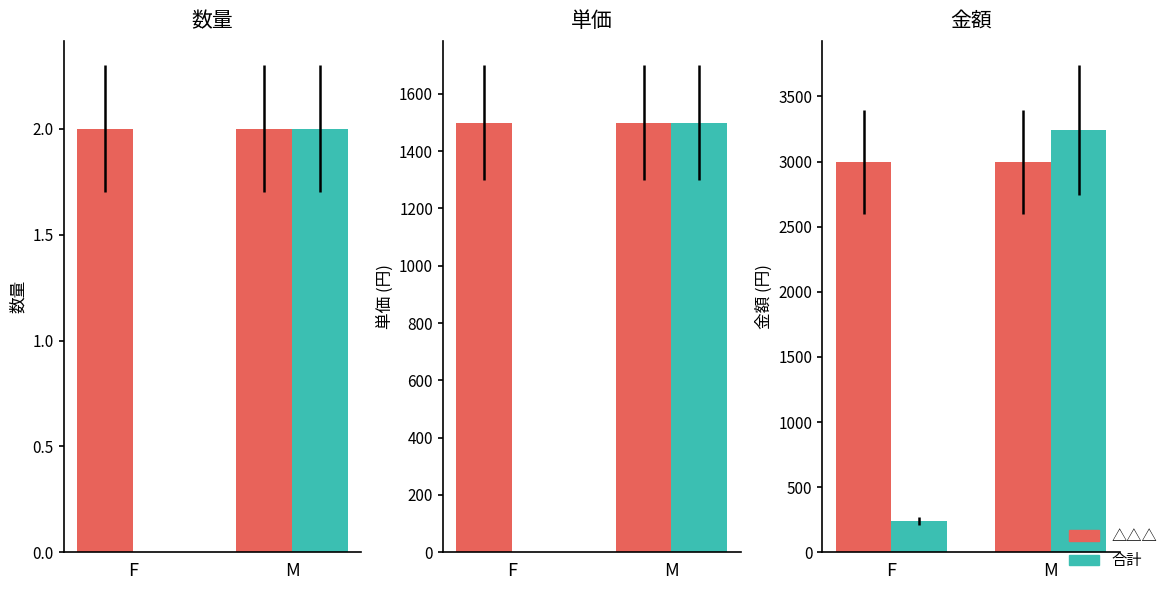

What is the label of the 1st bar from the left?

F